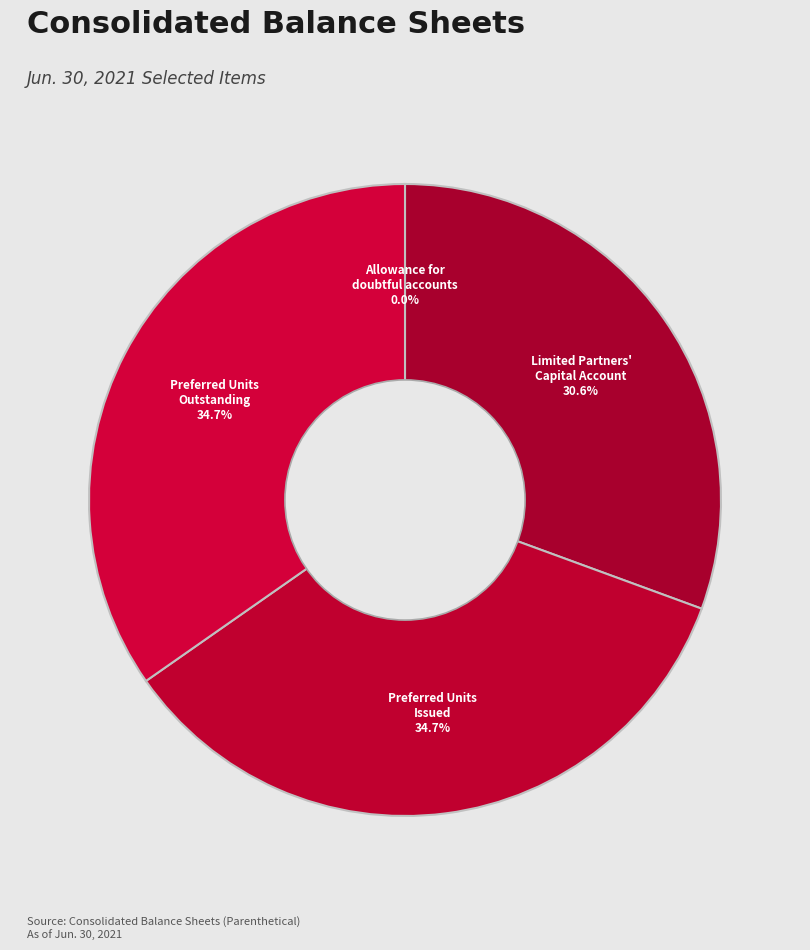

Combined, what portion of the pie is Preferred Units, Outstanding and Limited Partners' Capital Account, Units?

65.3%